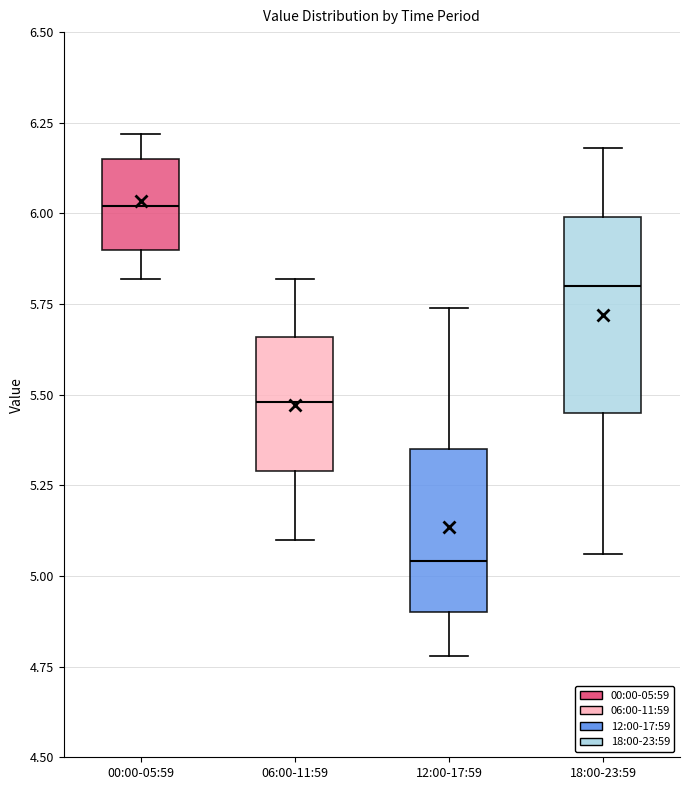

Which box's median line is the lowest?

12:00-17:59